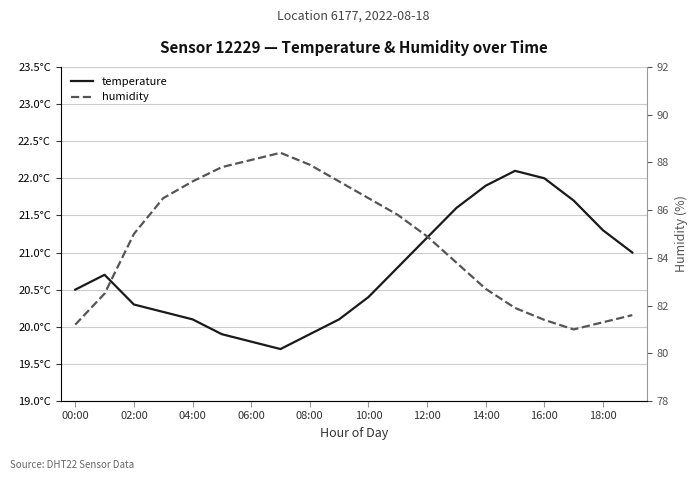

The value of temperature at 14:00 is 5.2. True or false?

False